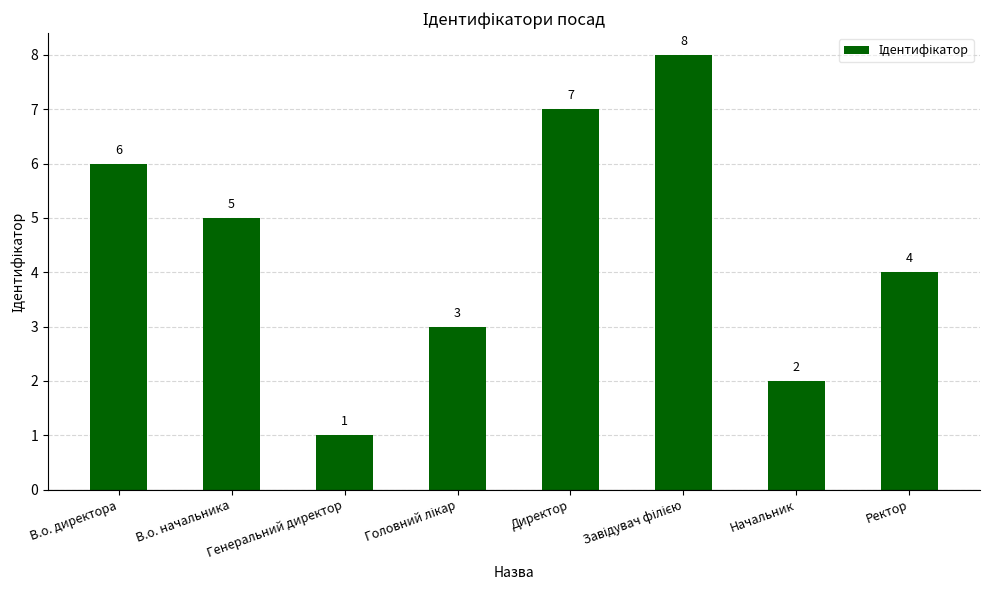

Approximately how many times larger is the value at В.о. директора compared to В.о. начальника?

1.2